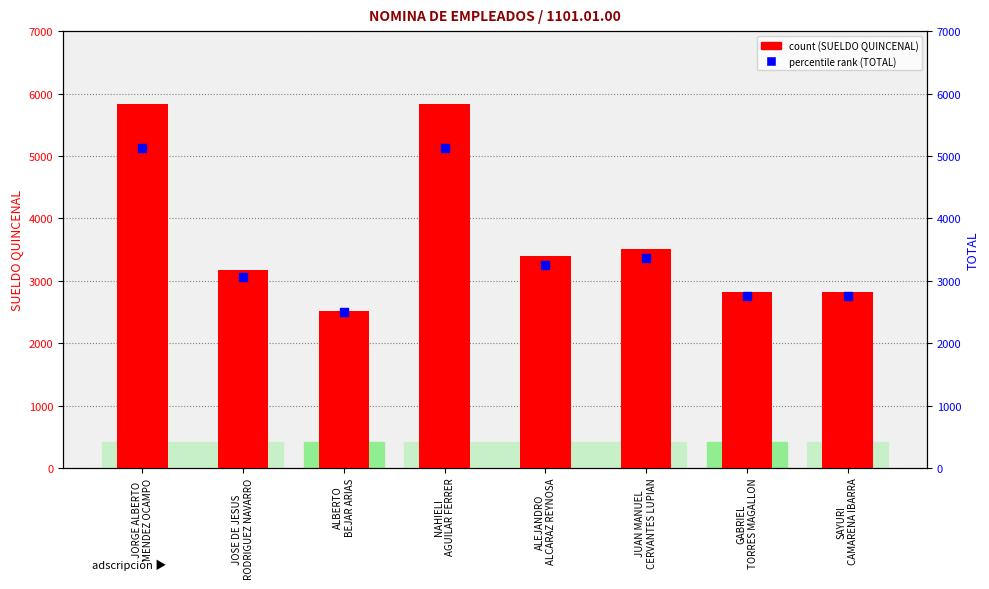

What are all the series names shown in the legend?

SUELDO QUINCENAL, TOTAL